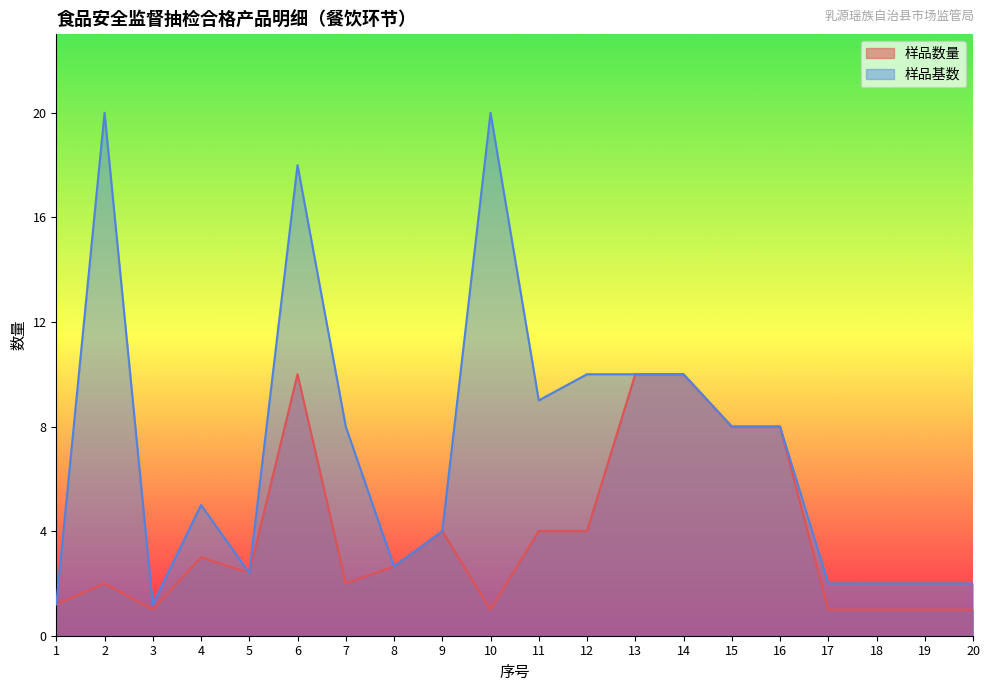

Reading right to left, list all the values displayed in this chart.

样品数量: 1.0	1.0	1.0	1.0	8.0	8.0	10.0	10.0	4.0	4.0	1.0	4.0	2.6	2.0	10.0	2.4	3.0	1.0	2.0	1.2
样品基数: 2.0	2.0	2.0	2.0	8.0	8.0	10.0	10.0	10.0	9.0	20.0	4.0	2.6	8.0	18.0	2.4	5.0	1.2	20.0	1.2